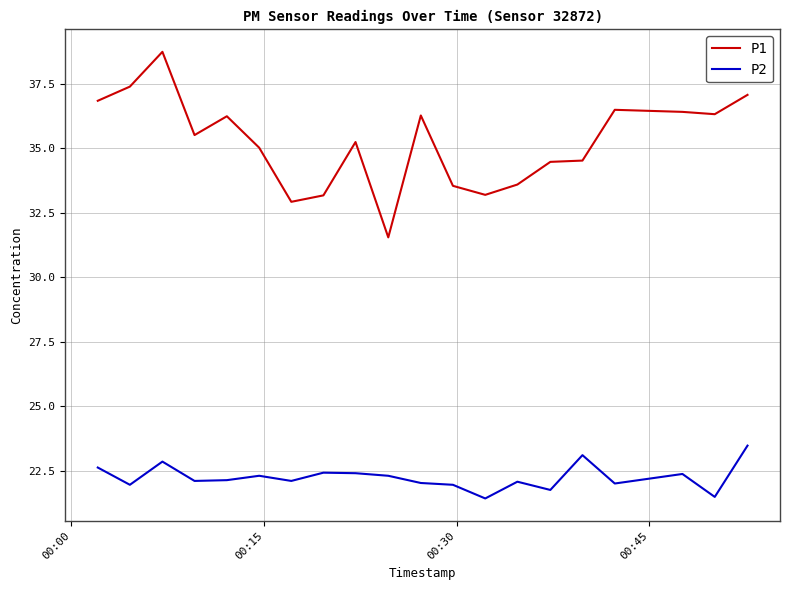

Which series has the widest spread of values?

P1